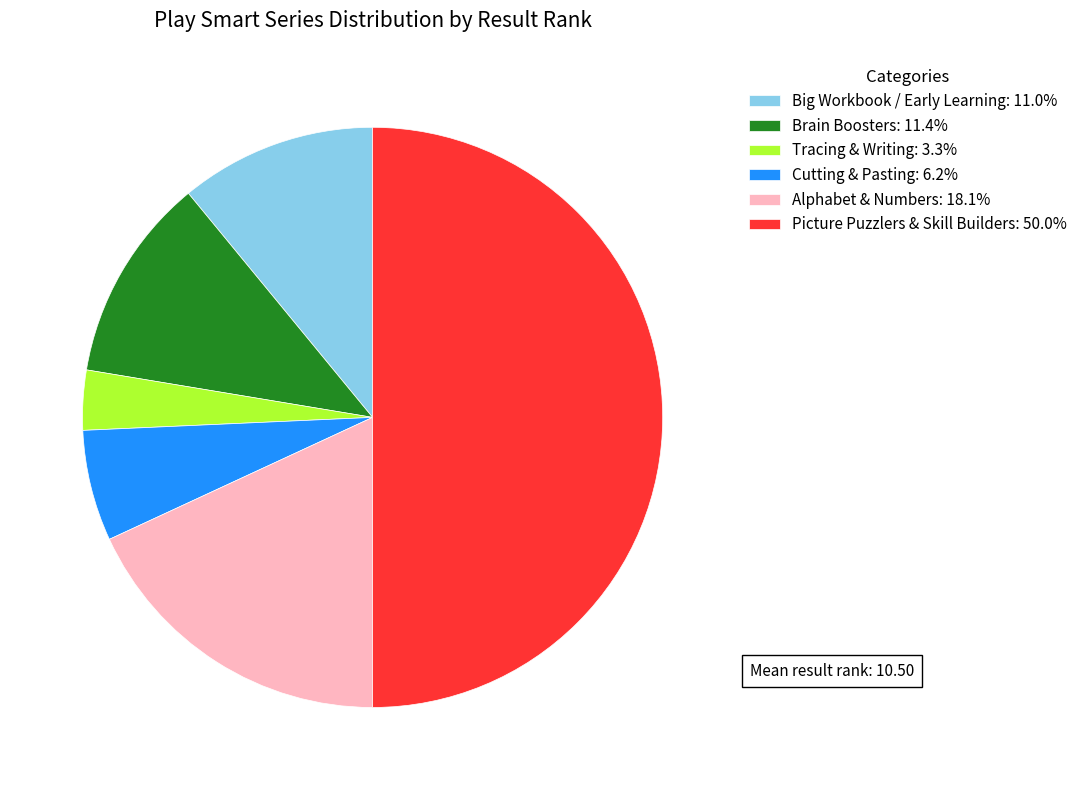

Combined, do Brain Boosters: 11.4% and Cutting & Pasting: 6.2% account for over 50%?

No